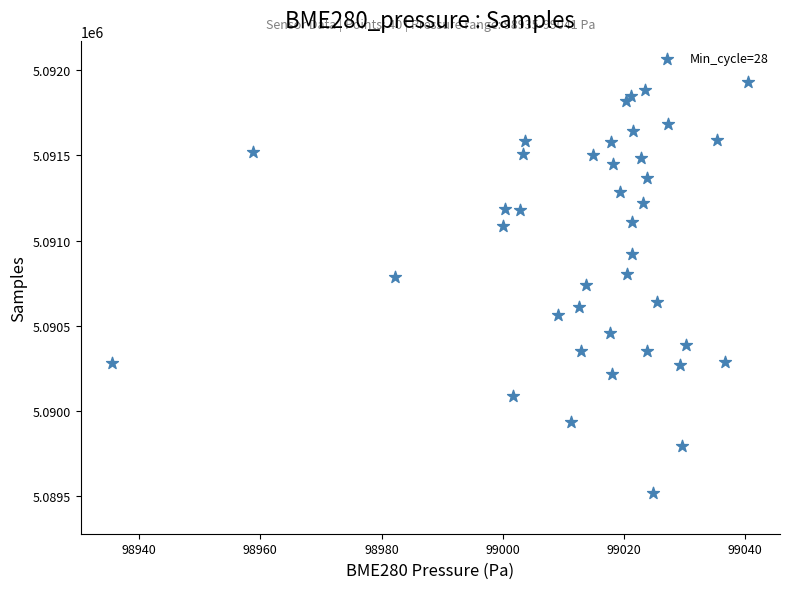

What is the range of Y values (max minus min)?

2410